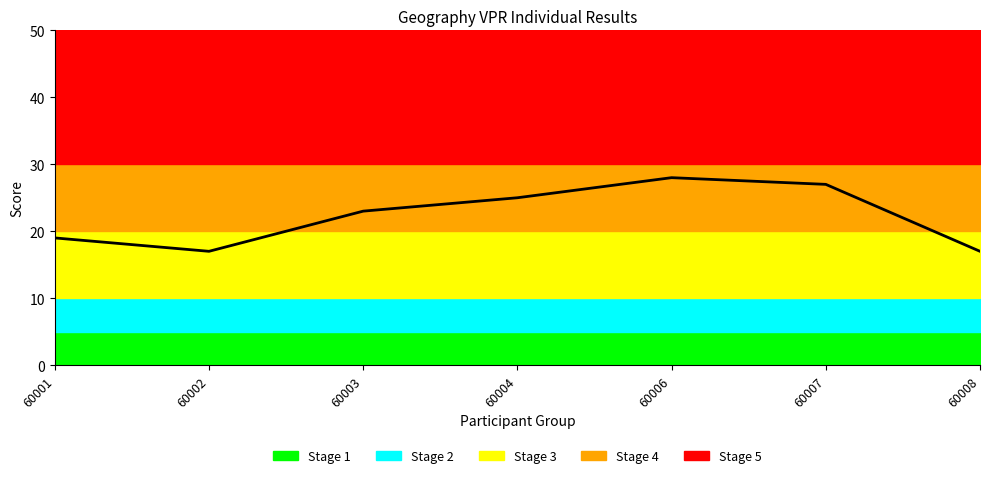

What is the ratio of the value at 60003 to the value at 60007?

0.9